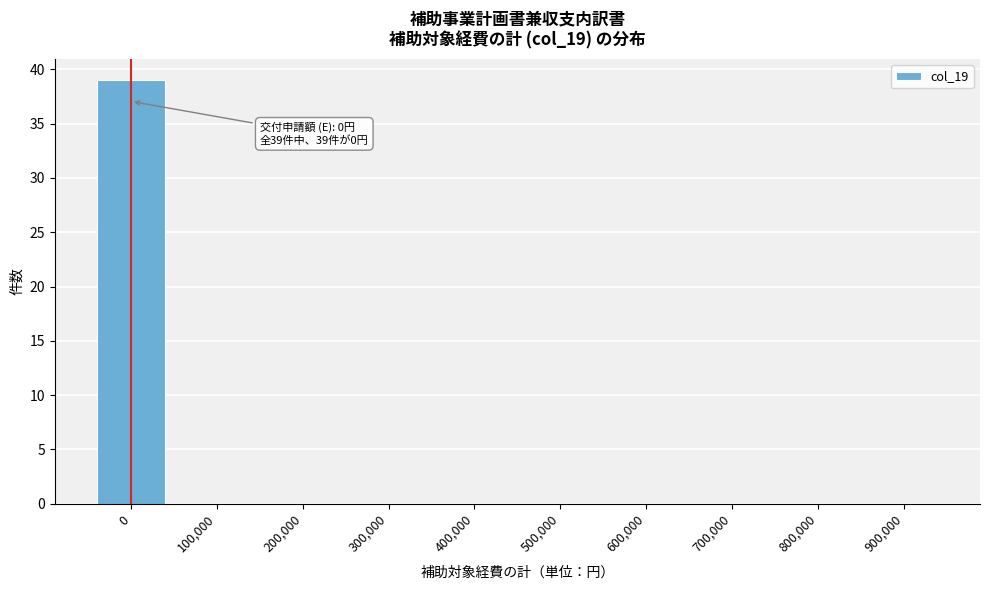

Reading left to right, list all the values displayed in this chart.

0=39	100,000=0	200,000=0	300,000=0	400,000=0	500,000=0	600,000=0	700,000=0	800,000=0	900,000=0